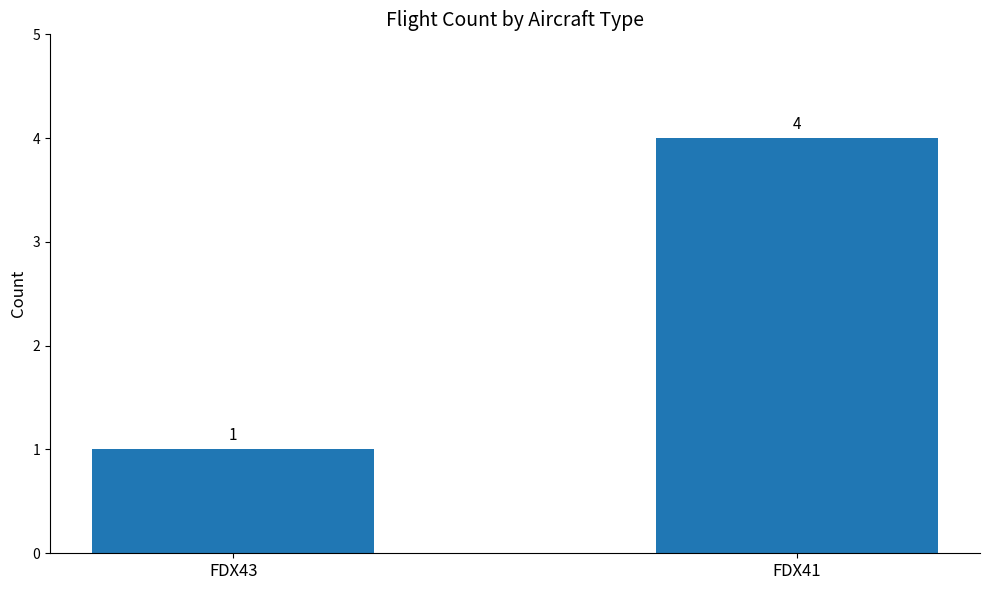

Which label corresponds to the smallest value in the chart?

FDX43